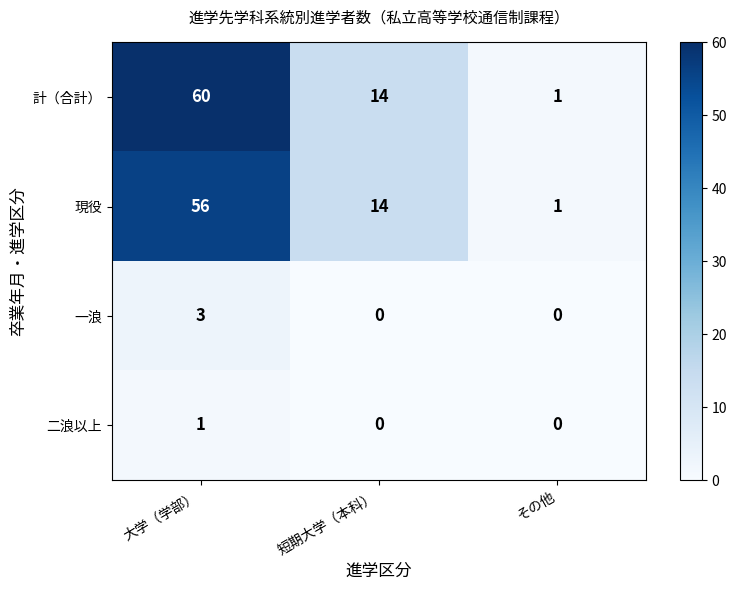

At which category does the chart reach its peak across all series?

大学（学部）